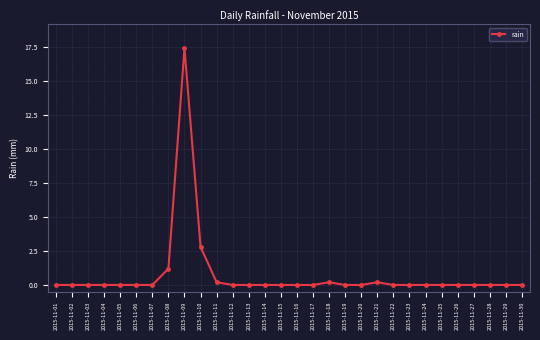

Is this an area chart (filled region under the line)?

No